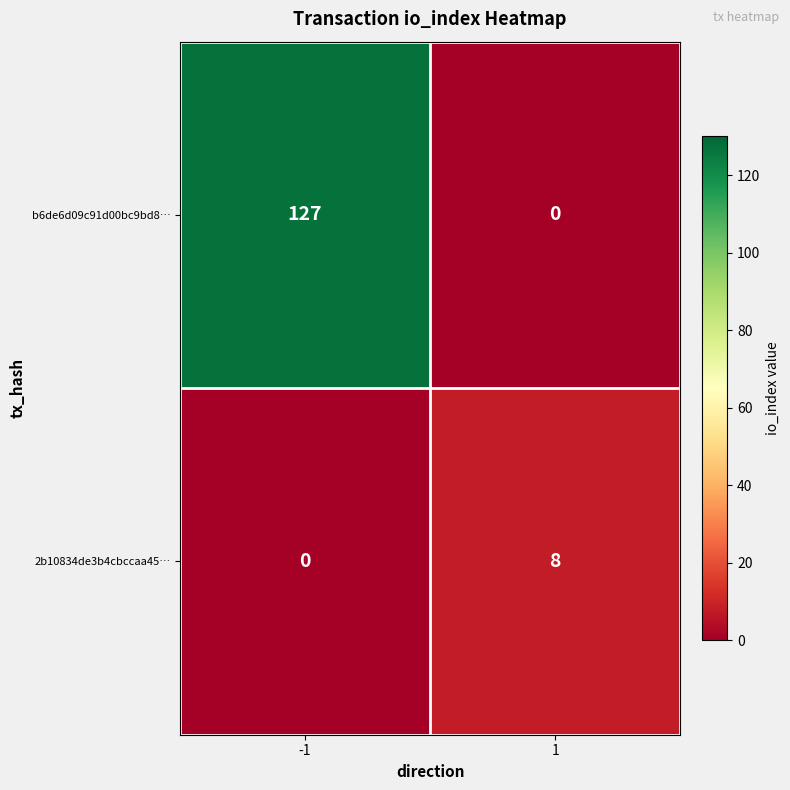

Read the b6de6d09c91d00bc9bd8… value at -1.

127